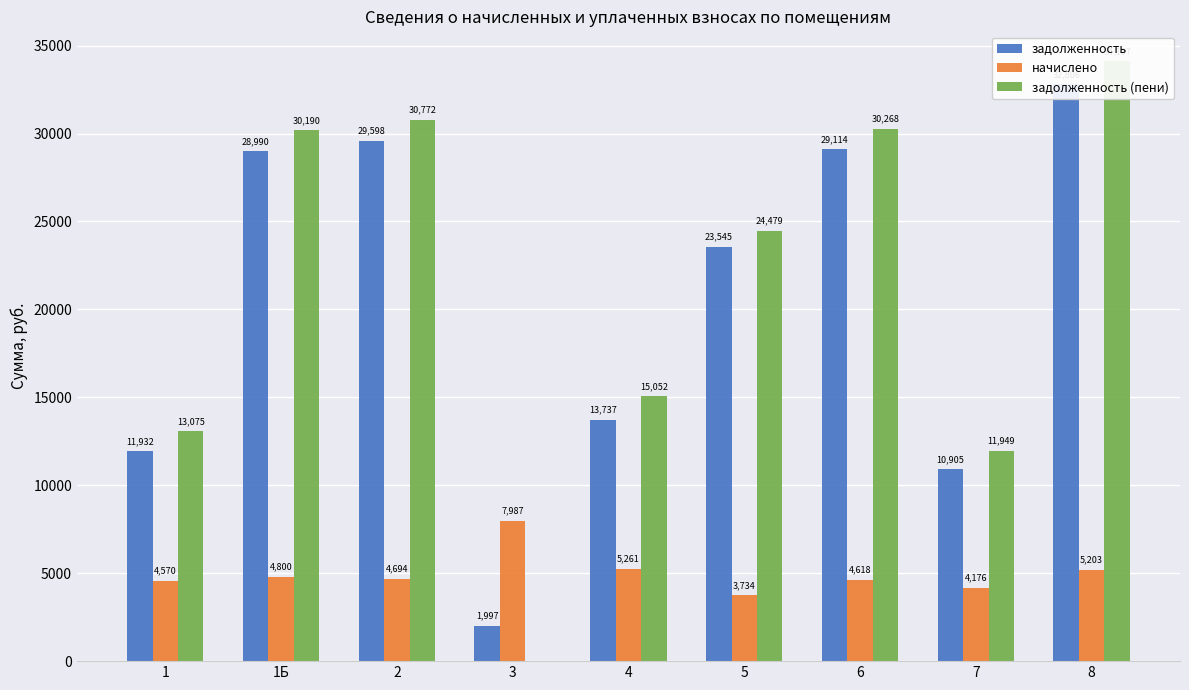

Rank the series by their maximum value, from highest to lowest.

задолженность (пени), задолженность, начислено